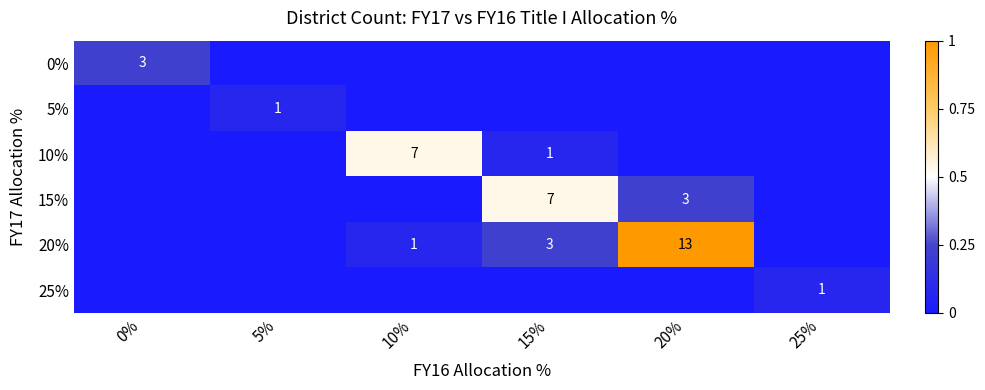

The 20% series shows 20 at 20%. True or false?

False